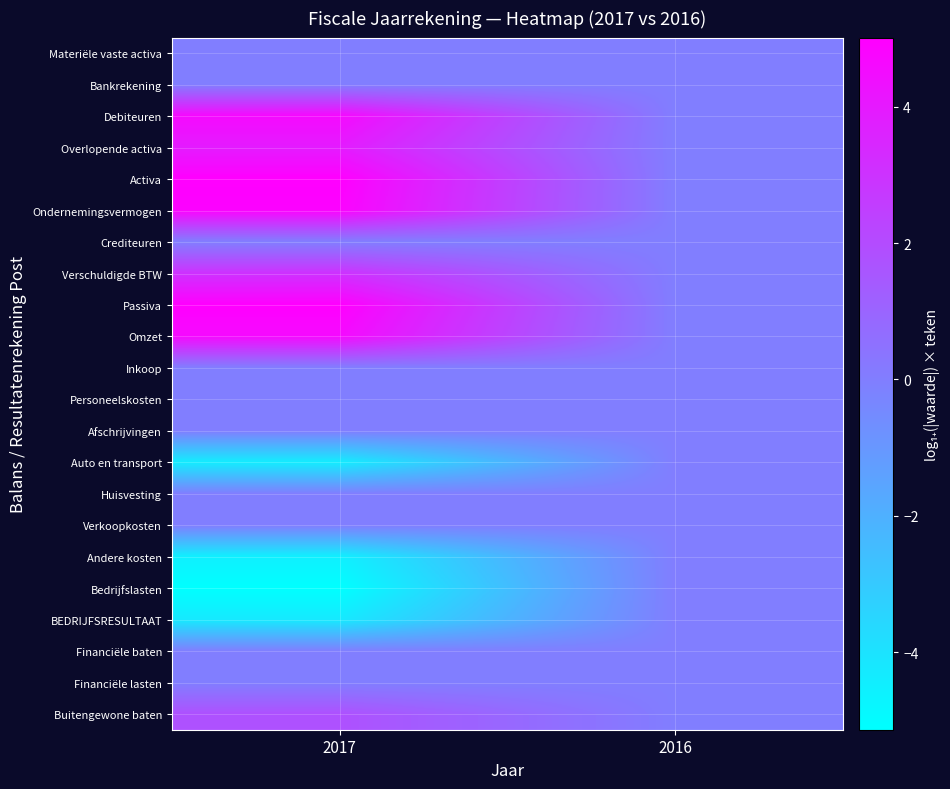

What is the smallest value displayed?

-5.1